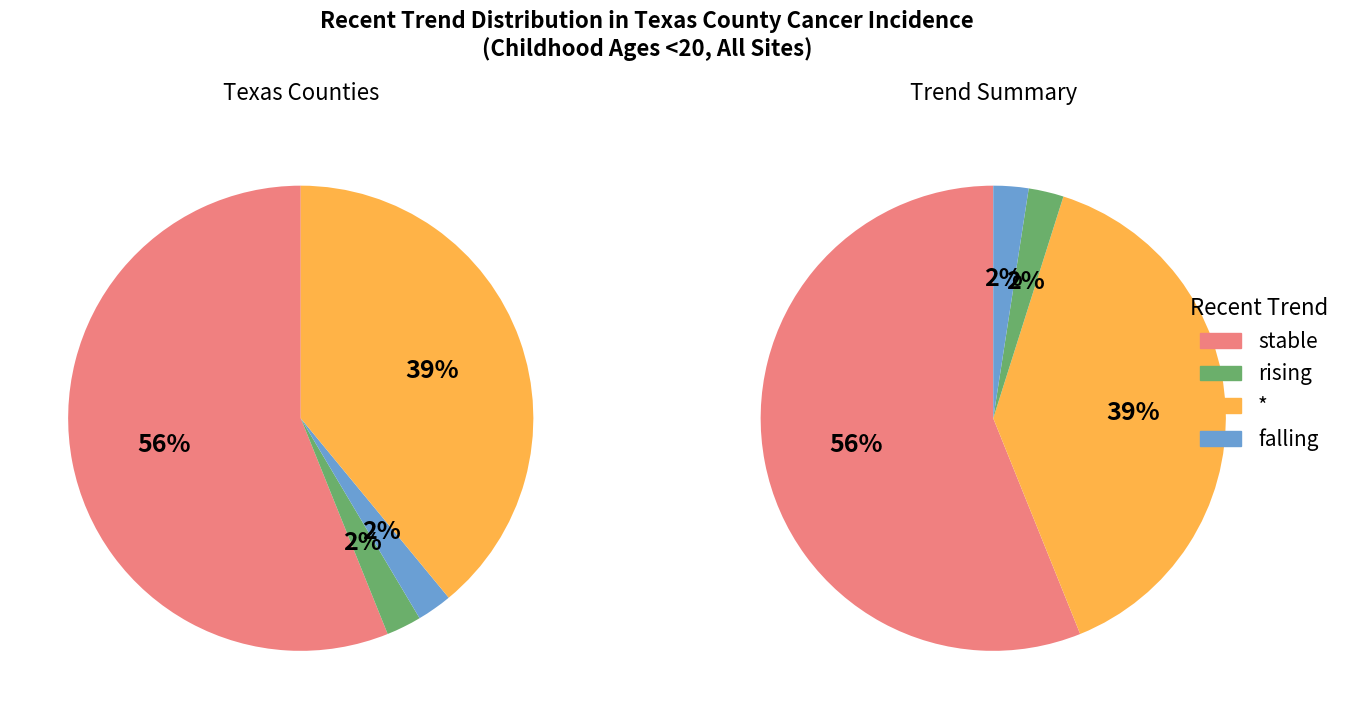

What percentage is the stable slice, to the nearest percent?

56%